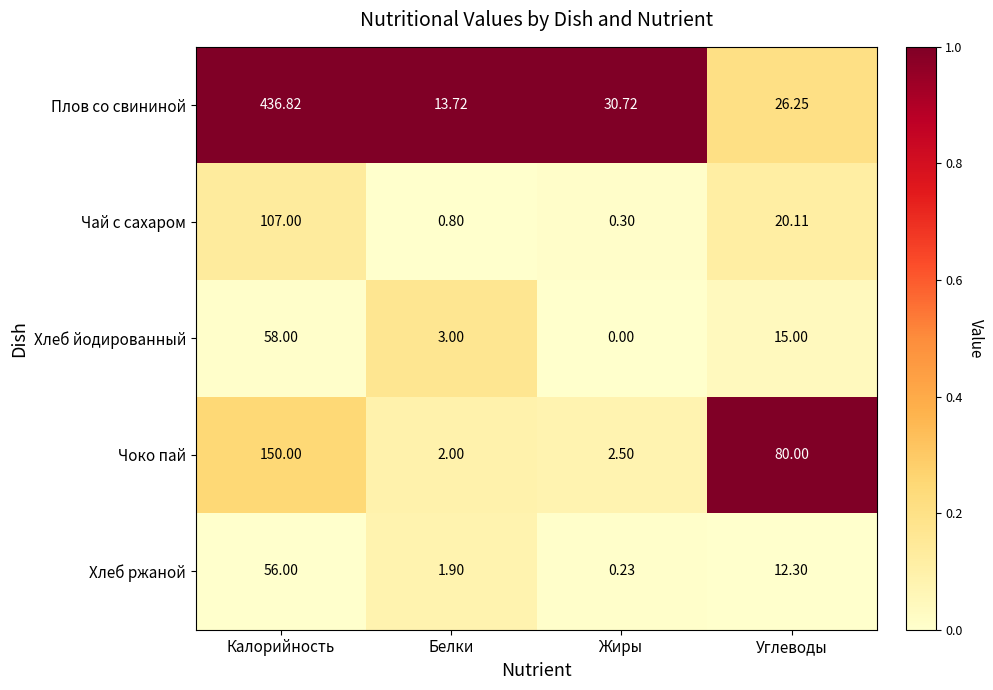

Which category has the lowest value in the Чай с сахаром series?

Жиры